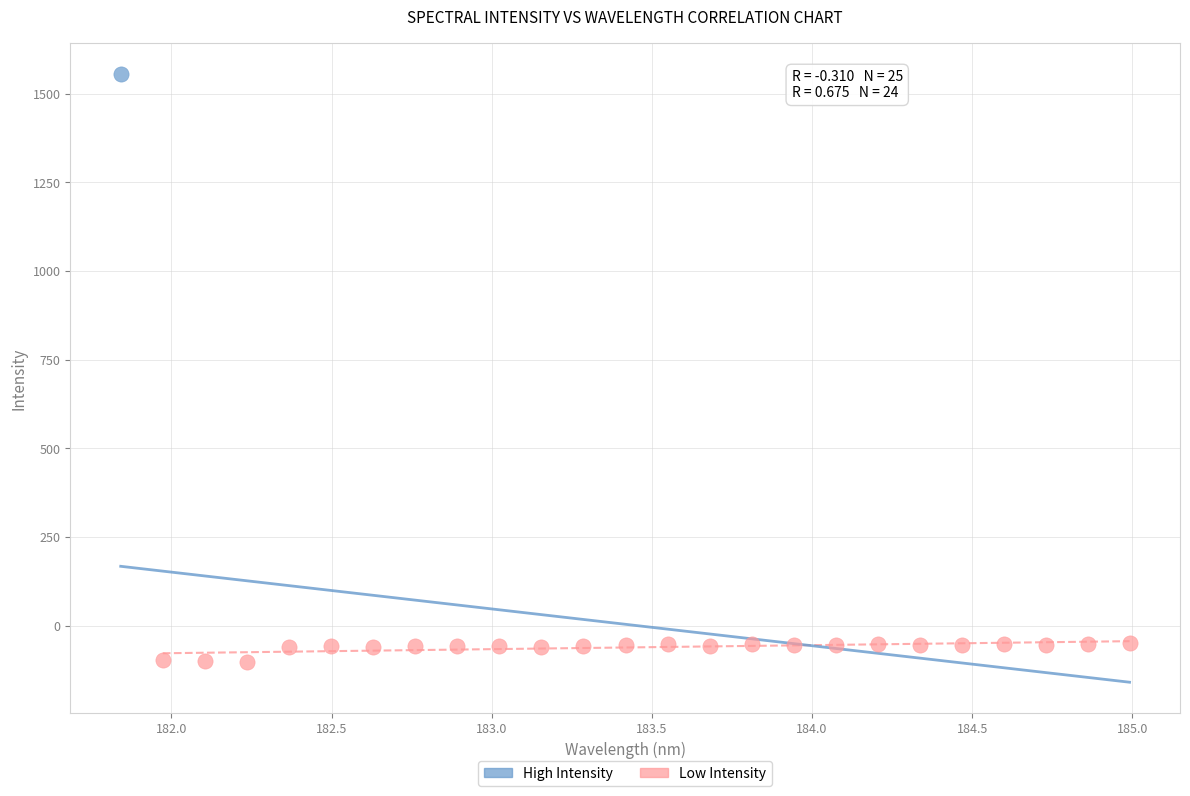

What are all the series names shown in the legend?

High Intensity, Low Intensity